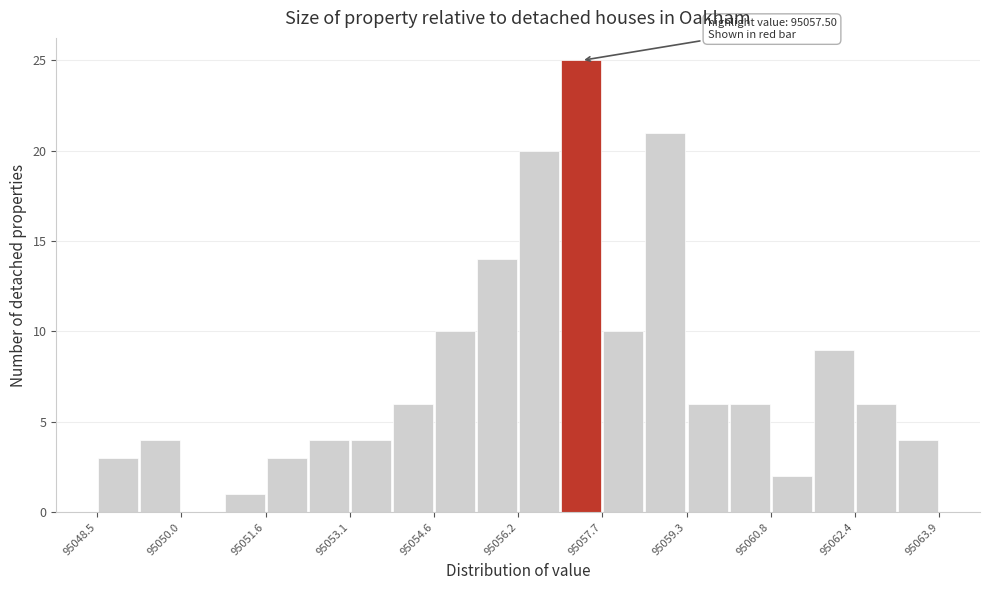

Read against the x-axis, roughly where is the centre of the tallest bar?

95057.4